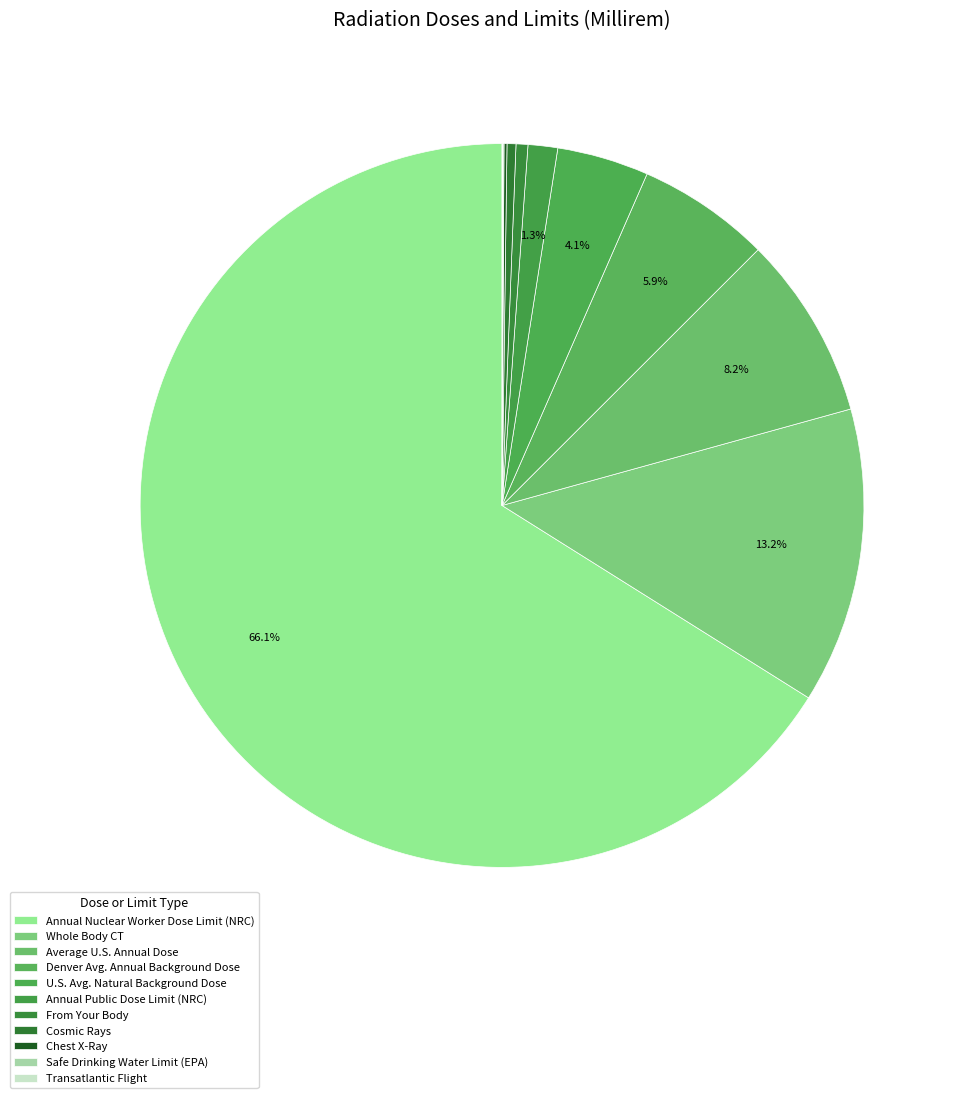

To the nearest percent, what is the average slice percentage?

9%